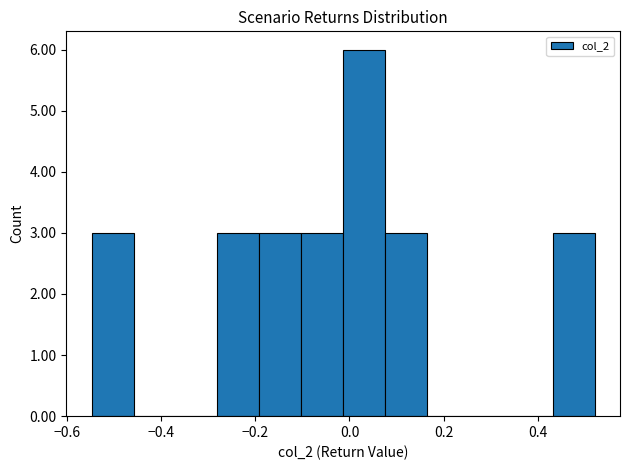

Reading left to right, list every bar in this chart as the range it spans on the x-axis followed by its height. Neither the bar edges nor the heights are printed on the chart, so give them approximately, as read against the axes.

-0.54 to -0.46: 3
-0.46 to -0.36: 0
-0.36 to -0.28: 0
-0.28 to -0.20: 3
-0.20 to -0.10: 3
-0.10 to -0.02: 3
-0.02 to 0.08: 6
0.08 to 0.16: 3
0.16 to 0.26: 0
0.26 to 0.34: 0
0.34 to 0.44: 0
0.44 to 0.52: 3